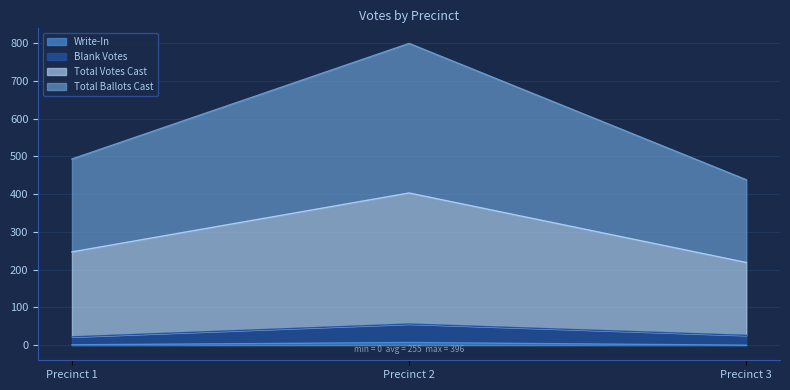

What is the difference between the highest and lowest values at Precinct 1?

492